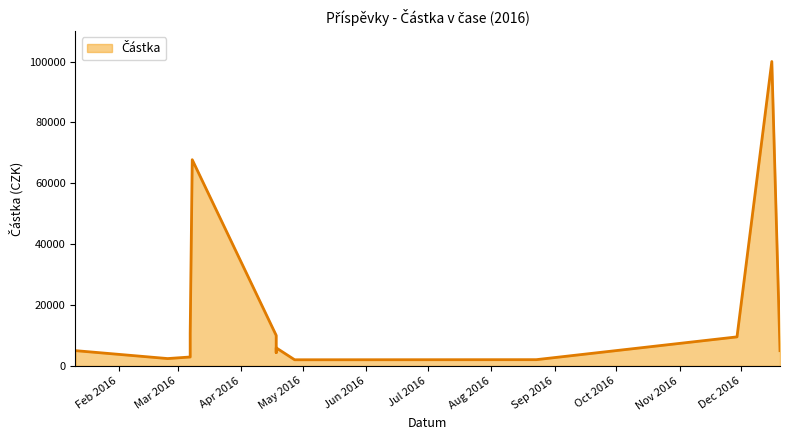

What is the difference between the maximum and minimum values?

98000.0